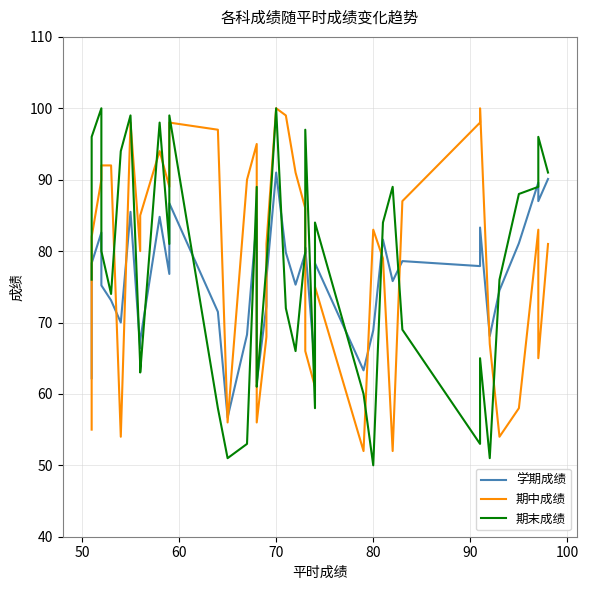

List the series in order of their peak value, lowest first.

学期成绩, 期中成绩, 期末成绩